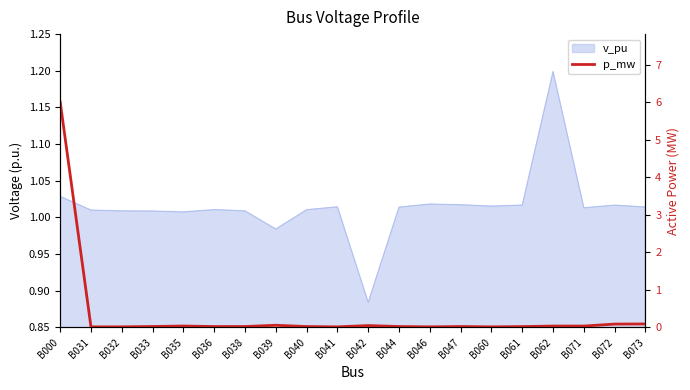

True or false: the data shows 0.1 at B072.

True